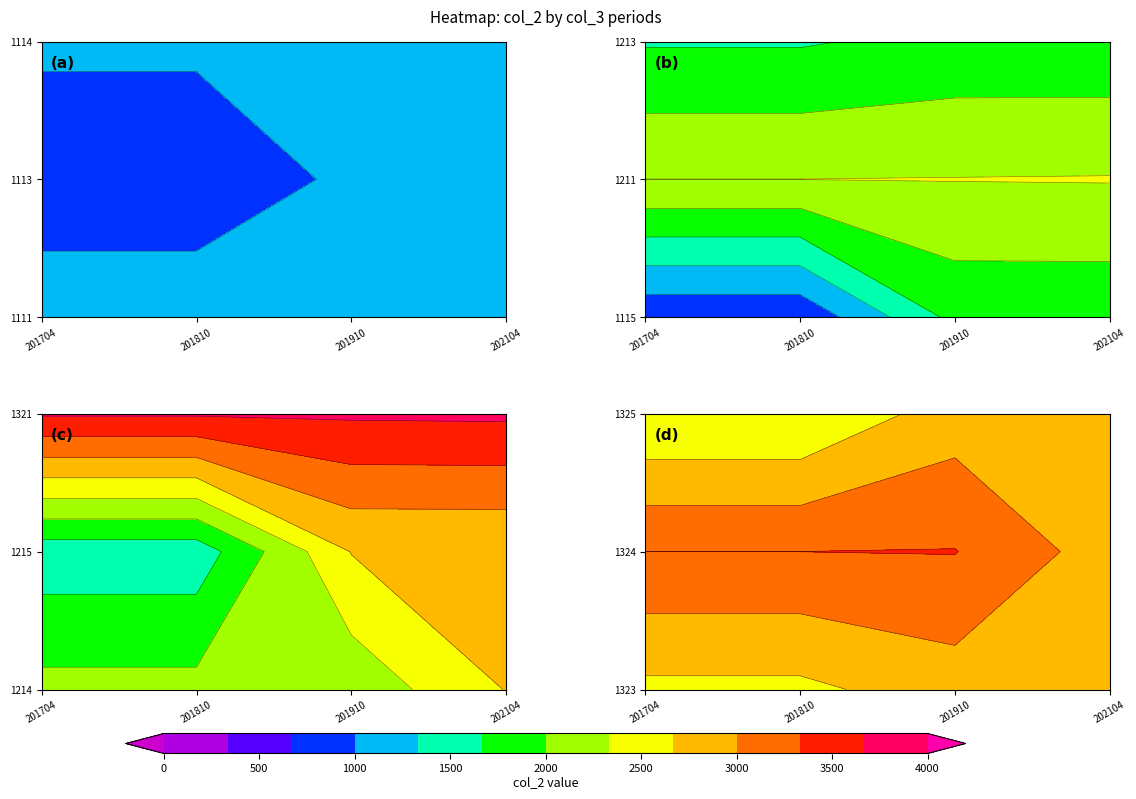

What is the difference between the maximum and second lowest values in the 1321 series?

23